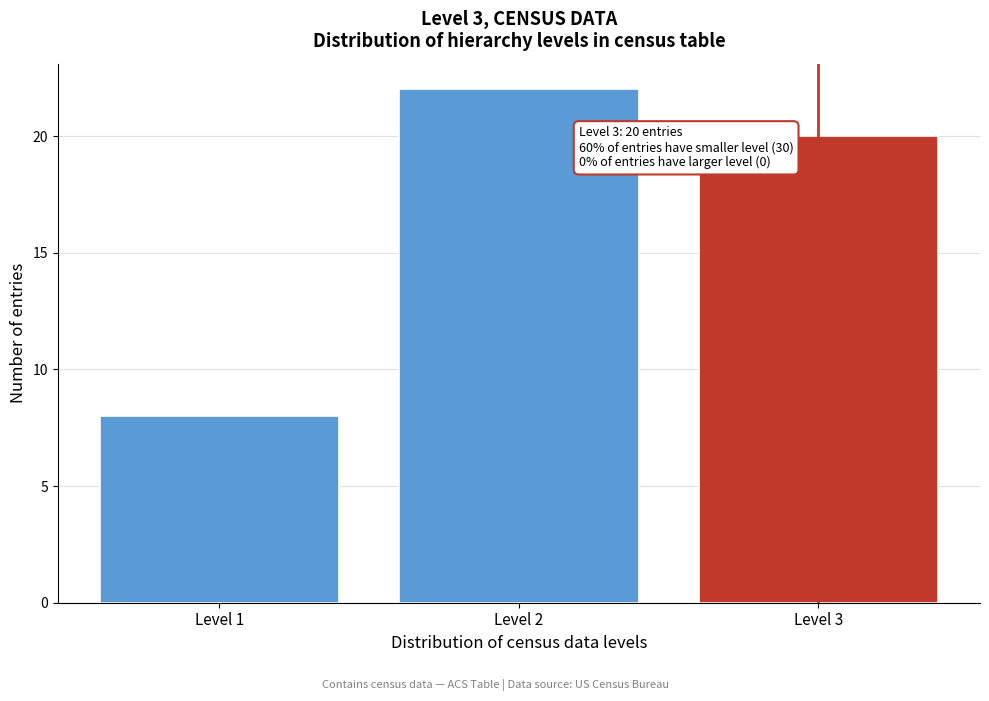

Reading left to right, transcribe all the data shown in this chart.

Level 1=8	Level 2=22	Level 3=20